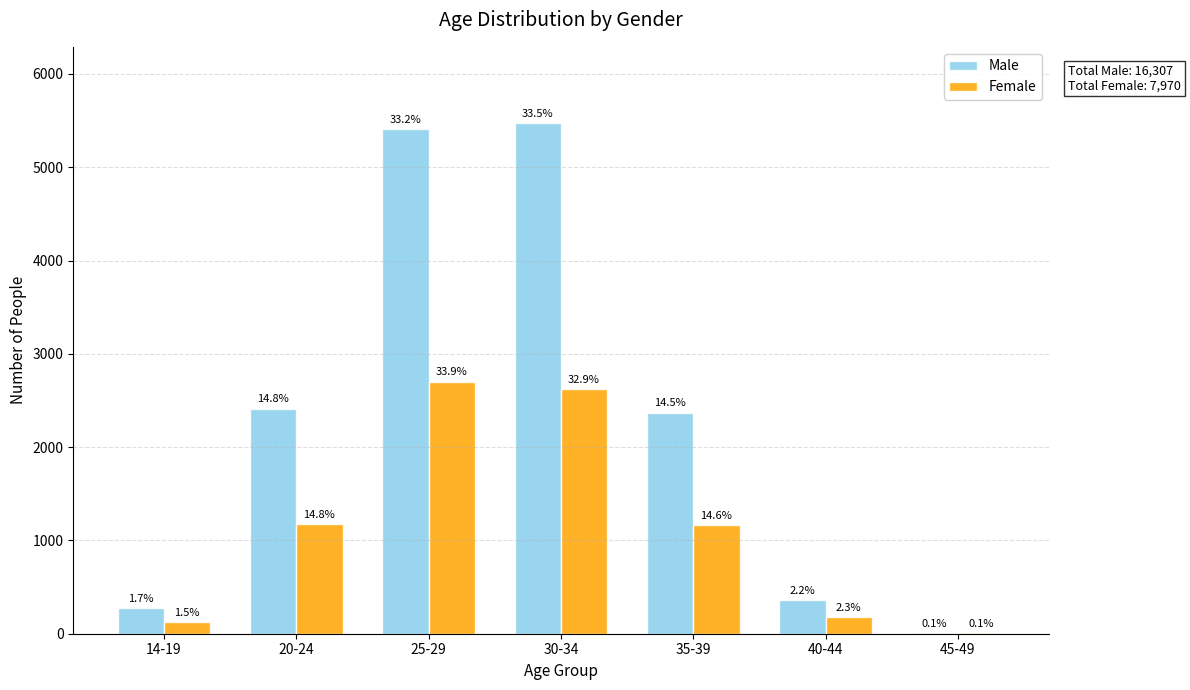

What are all the series names shown in the legend?

Male, Female